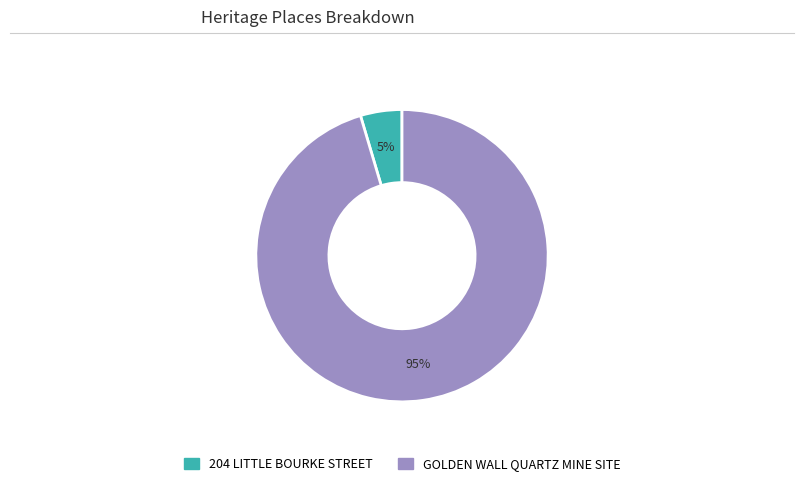

The GOLDEN WALL QUARTZ MINE SITE slice represents 89% of the pie. True or false?

False